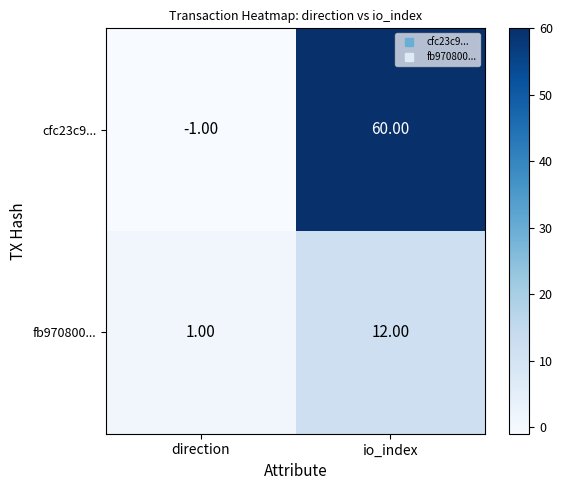

Which series changed the most between direction and io_index?

cfc23c9...